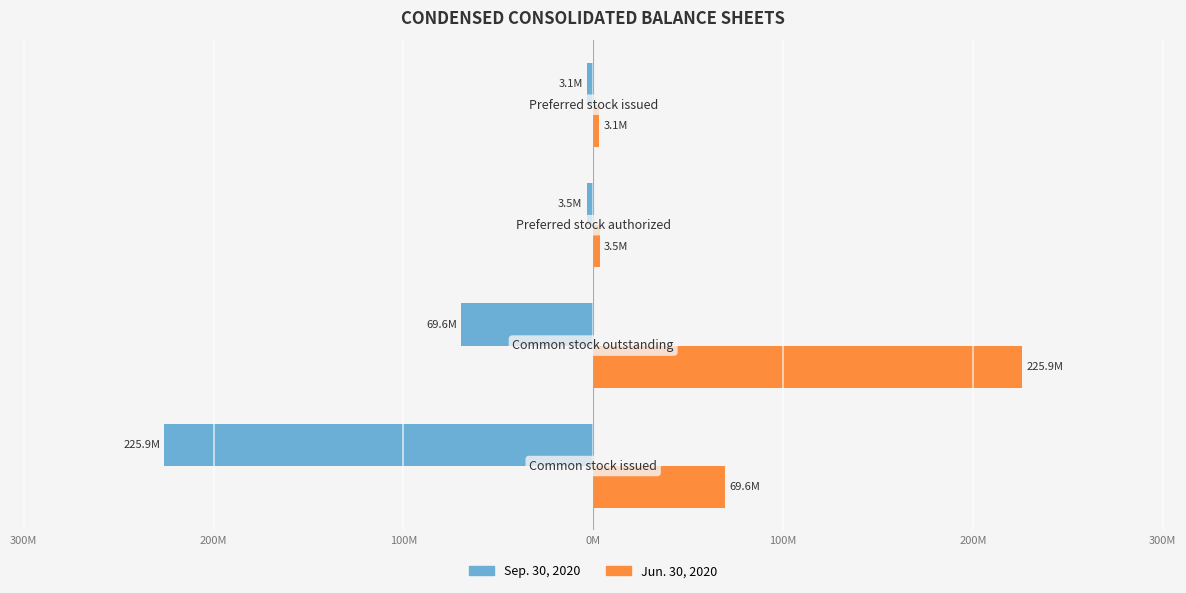

Reading left to right, transcribe all the data shown in this chart.

Sep. 30, 2020: -225880524	-69584149	-3500000	-3074279
Jun. 30, 2020: 69584149	225880524	3500000	3113637